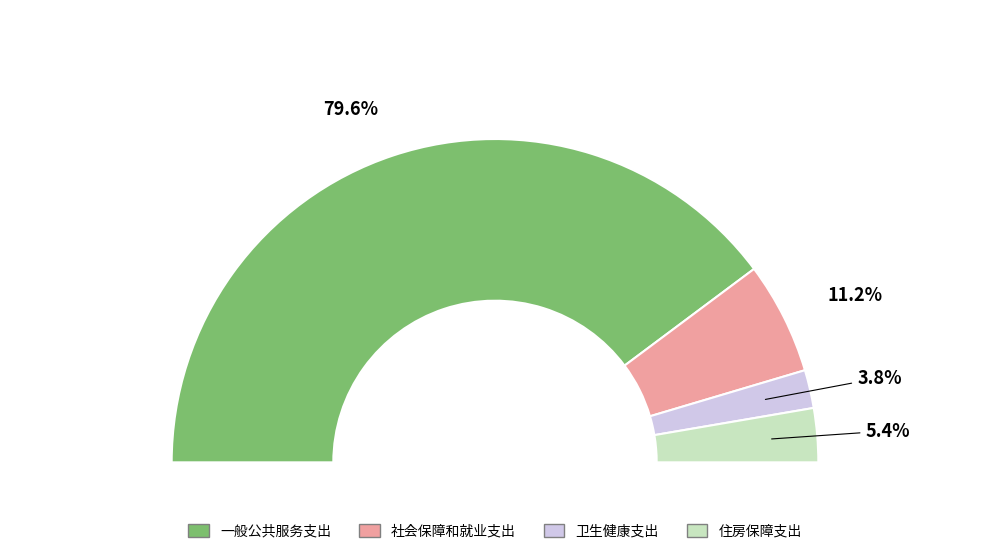

To the nearest percent, what is the average slice percentage?

25%